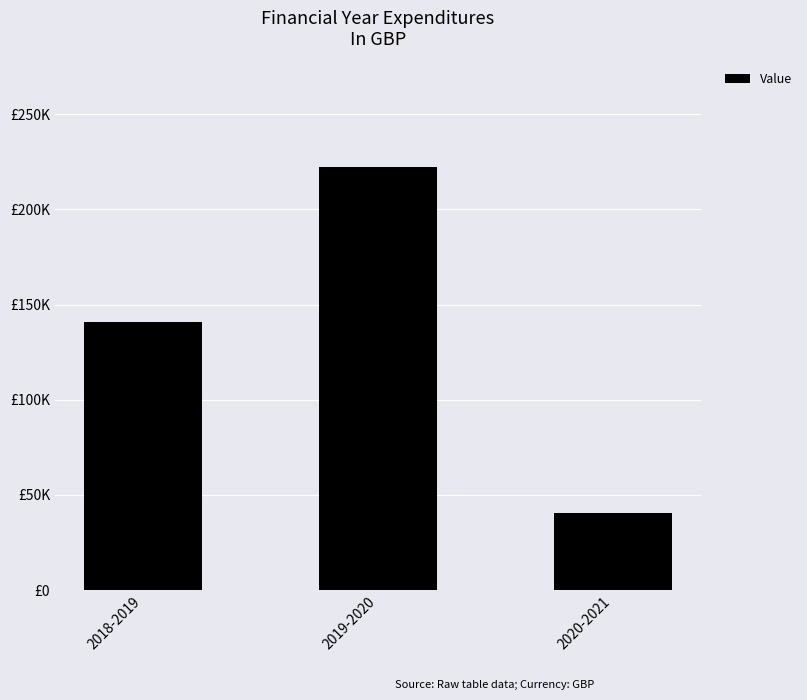

The value at 2020-2021 is 55492.2. True or false?

False